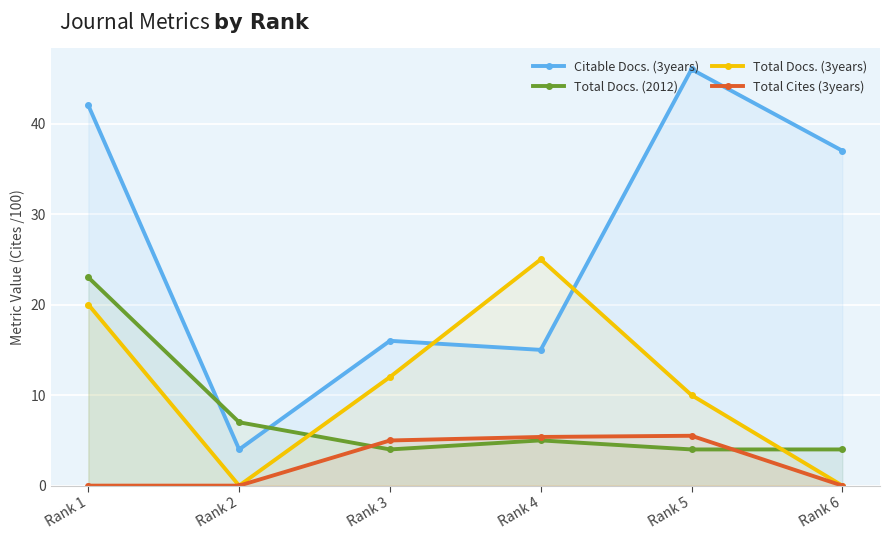

The value of Total Docs. (2012) at Rank 6 is 4.0. True or false?

True